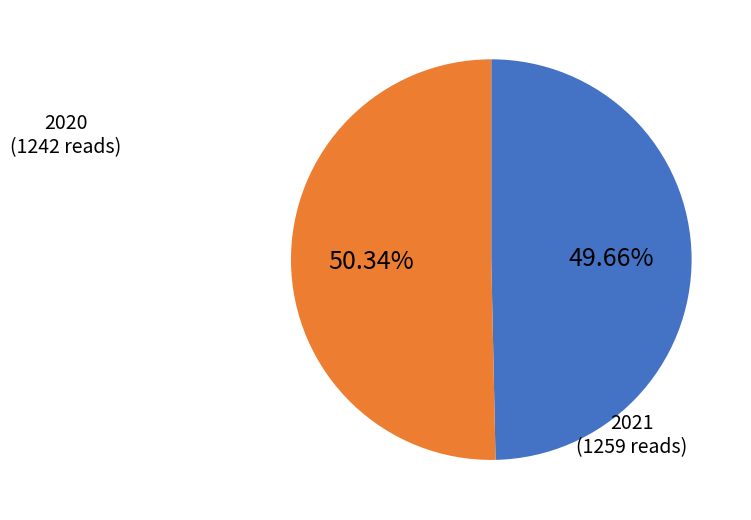

How many segments does this pie chart have?

2